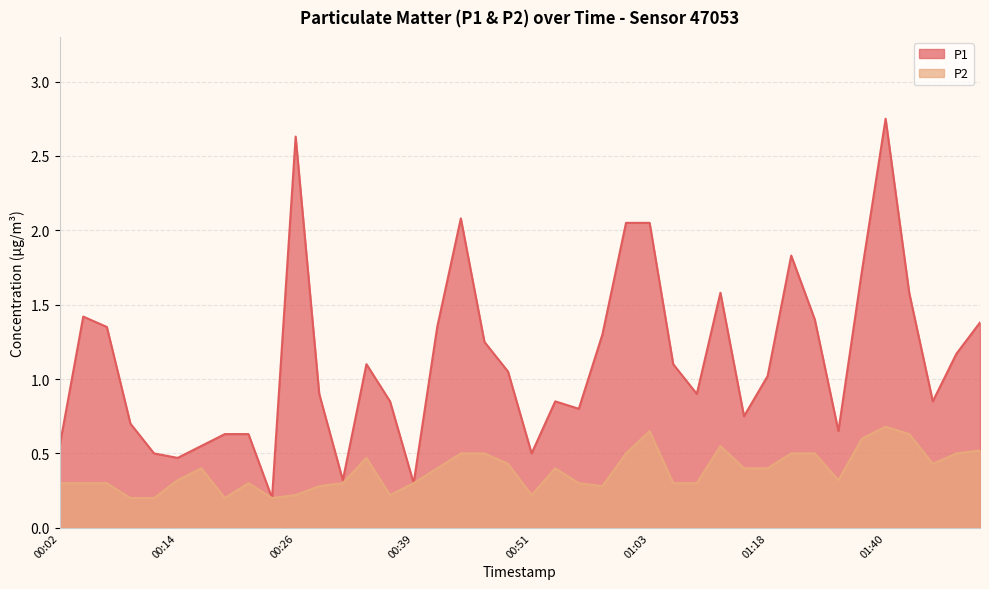

What is the difference between the P1 values at 00:09 and 01:11?

0.2